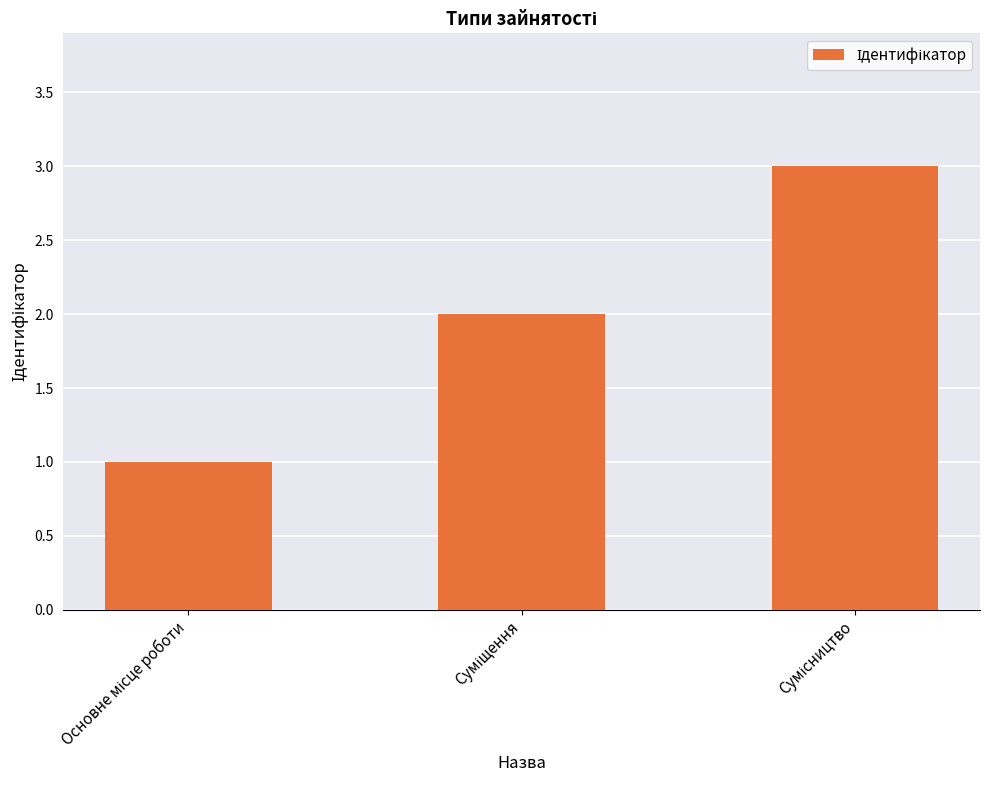

What is the sum of all values?

6